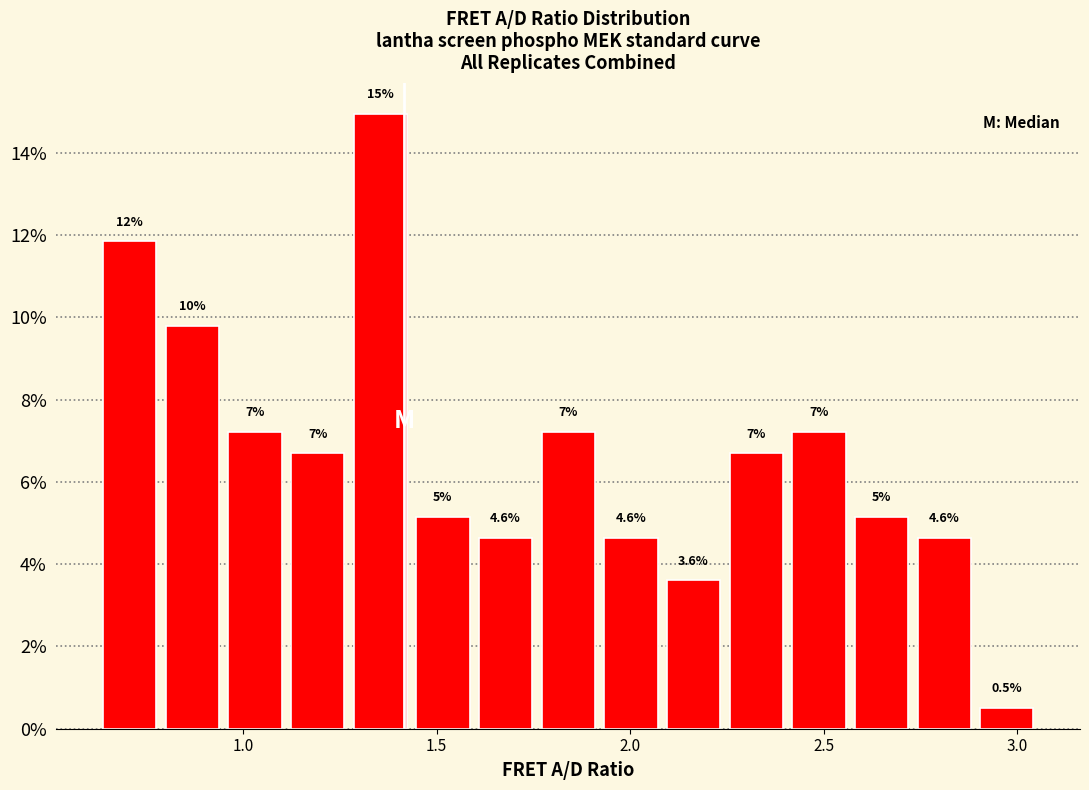

Around what value on the x-axis is the tallest bar? Give the approximate position of its centre, as read against the axis.

1.35